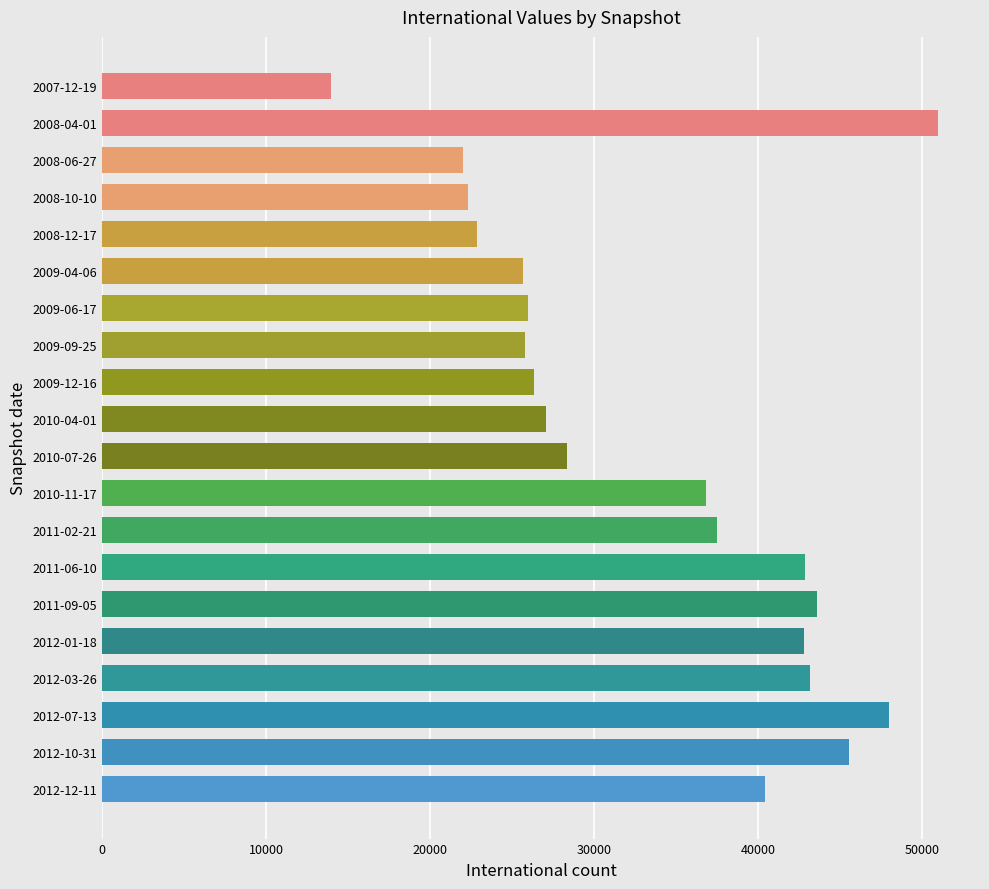

What is the average value?

33587